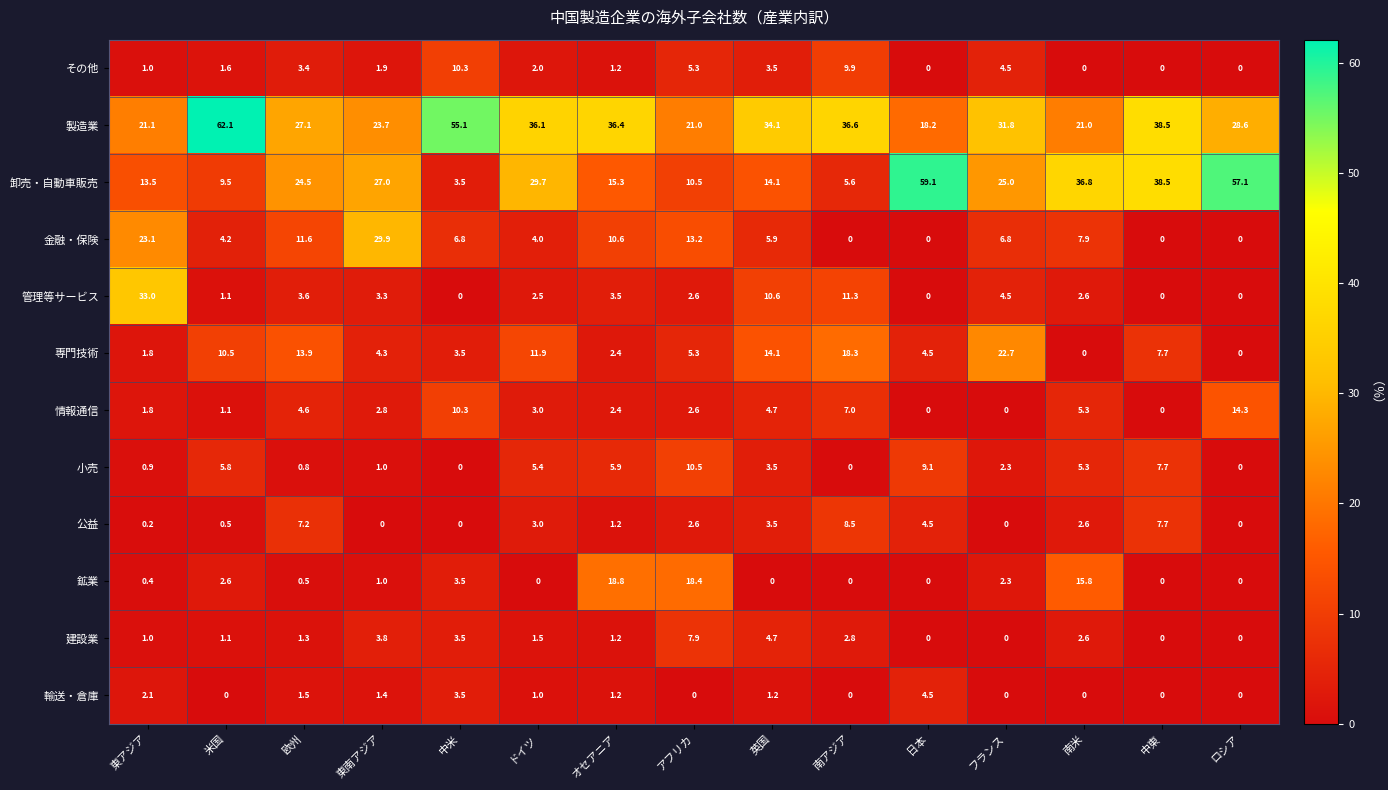

What is the difference between the 公益 values at ドイツ and 日本?

1.5